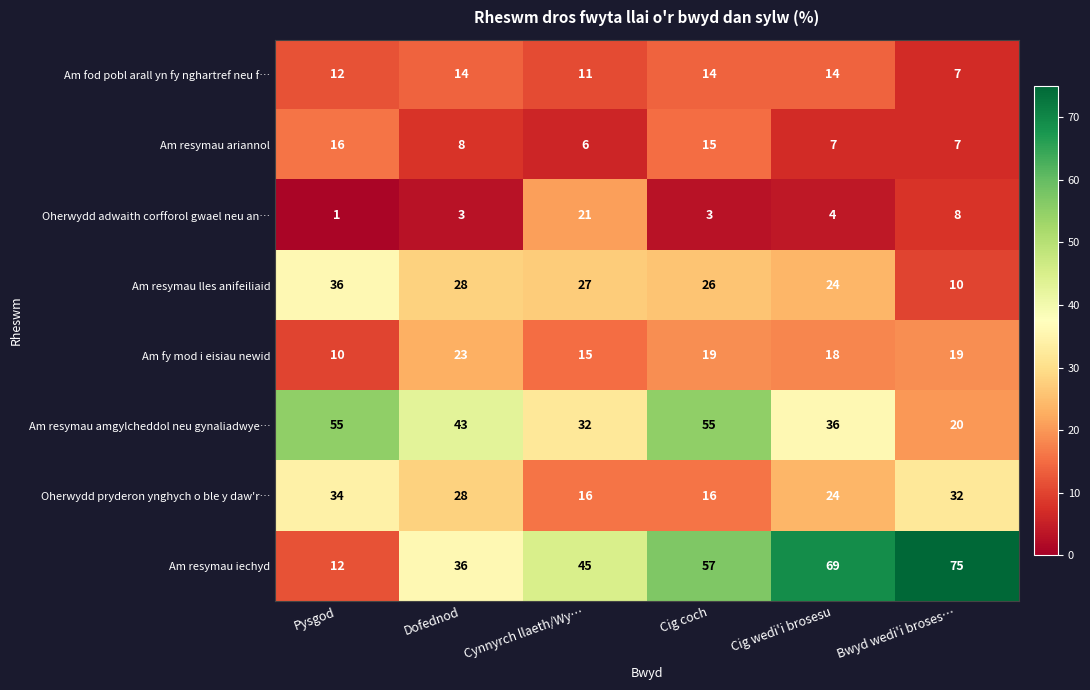

How many Am fod pobl arall yn fy nghartref neu f… values are between 11 and 14?

5